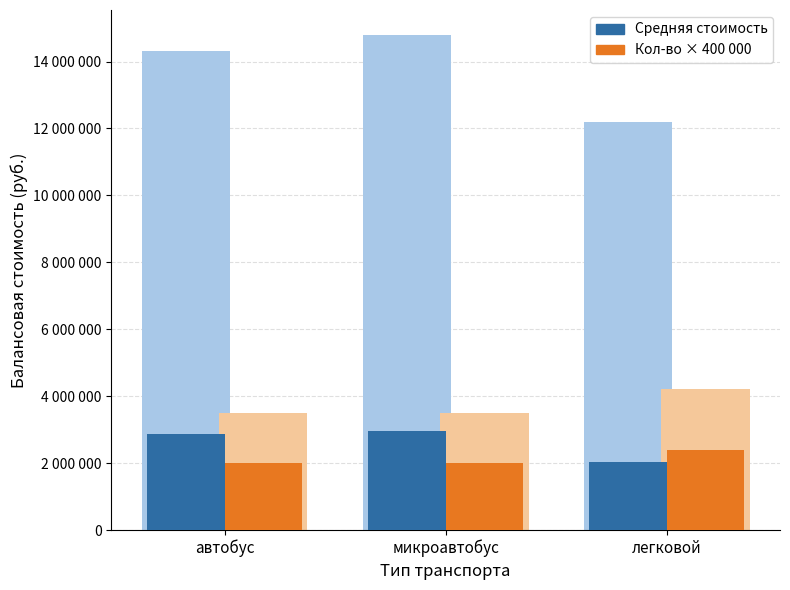

What is the average value of the Кол-во × 400 000 series?

2133333